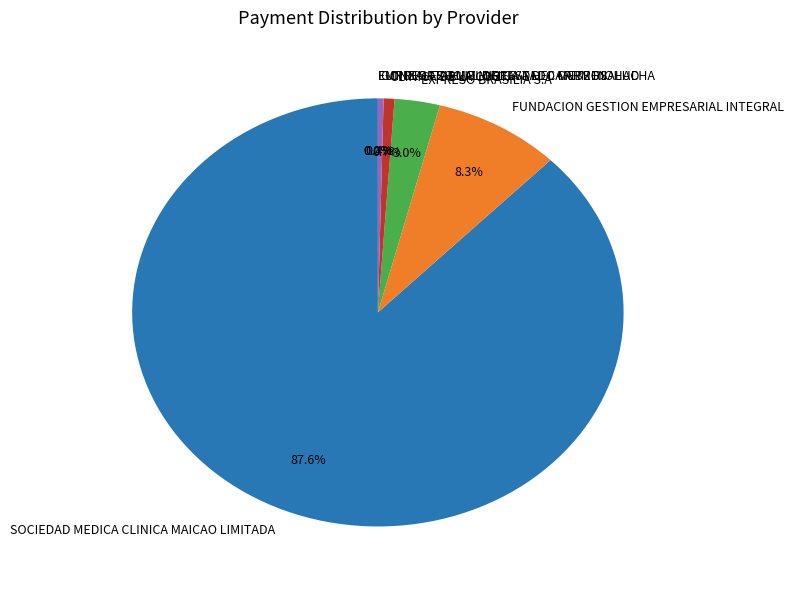

Does SOCIEDAD MEDICA CLINICA MAICAO LIMITADA account for over 50% of the chart?

Yes